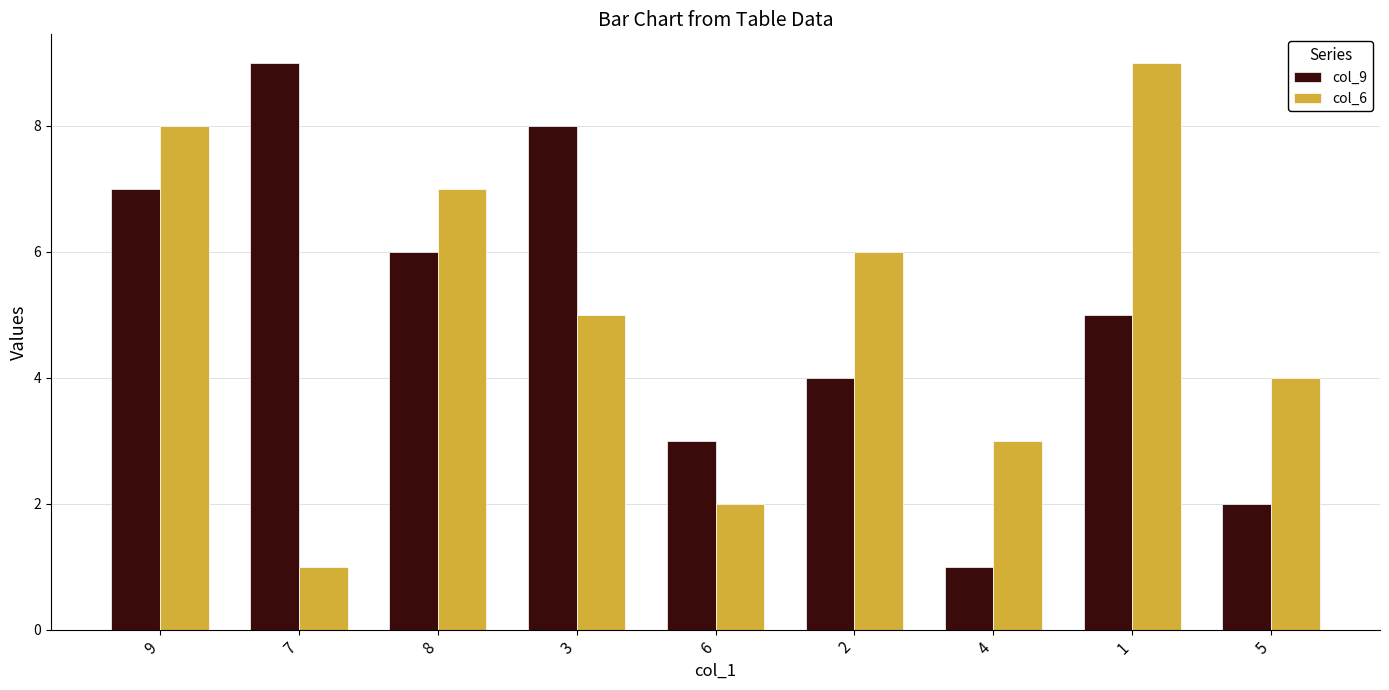

The col_6 series shows 1 at 7. True or false?

True